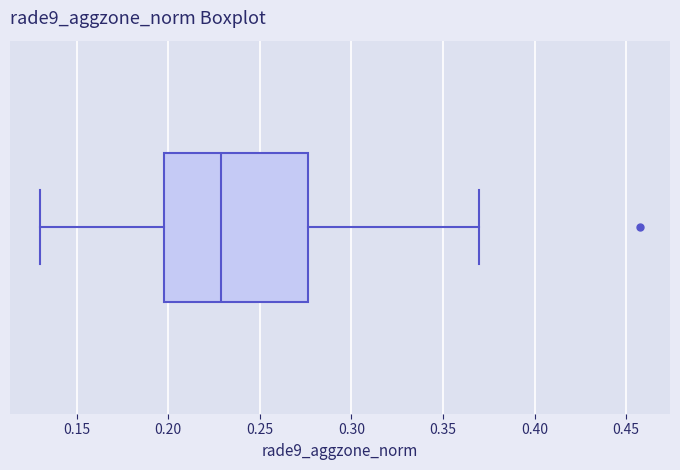

Where is the right edge of the box on the x-axis? The values are not printed on the chart, so give them approximately, as read against the axis.

0.275